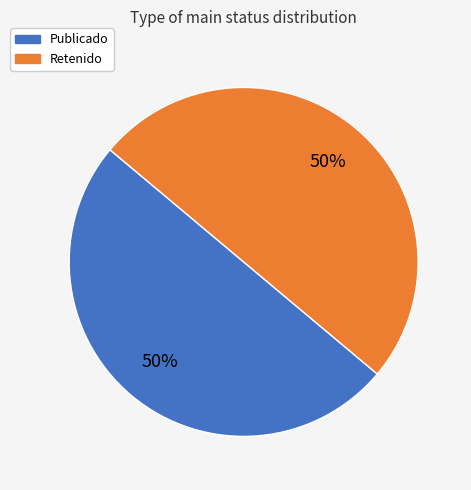

What percentage is the Retenido slice, to the nearest percent?

50%